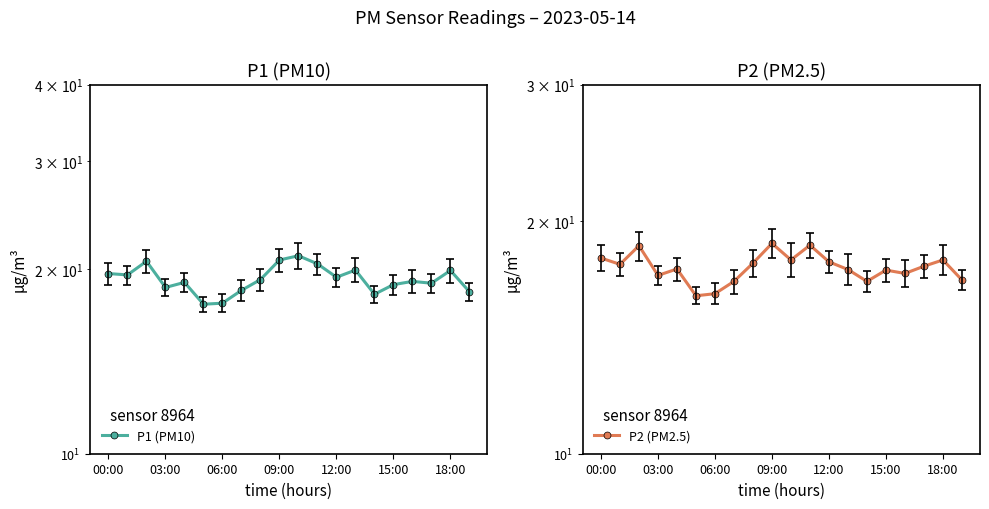

Reading left to right, list all the values displayed in this chart.

P1 (PM10): 19.7	19.6	20.6	18.7	19.0	17.5	17.6	18.5	19.2	20.7	21.0	20.4	19.4	19.9	18.2	18.9	19.1	19.0	19.9	18.4
P2 (PM2.5): 17.9	17.6	18.6	17.0	17.3	16.0	16.1	16.7	17.6	18.7	17.8	18.6	17.7	17.3	16.7	17.3	17.1	17.5	17.8	16.8